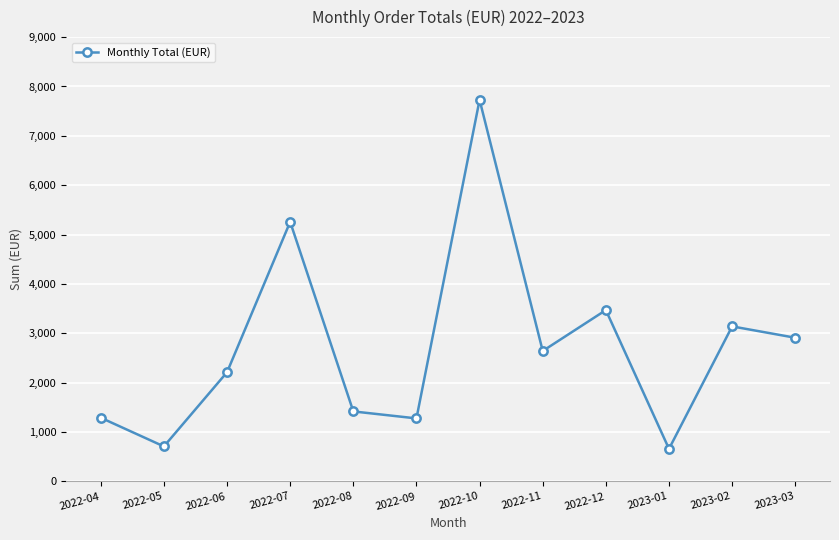

What is the ratio of the value at 2022-09 to the value at 2022-04?

1.0